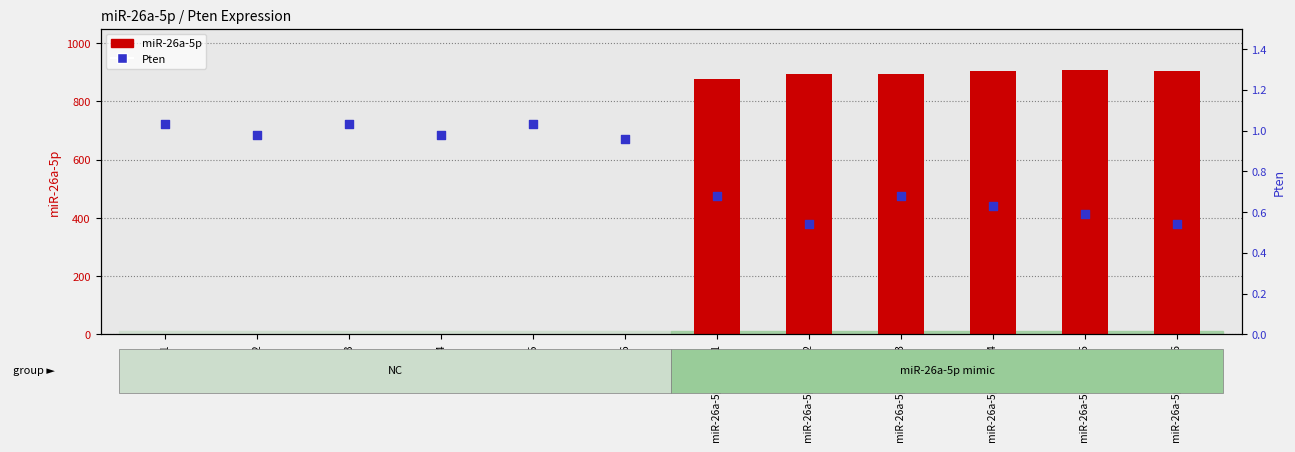

At how many categories does at least one series exceed 868?

6